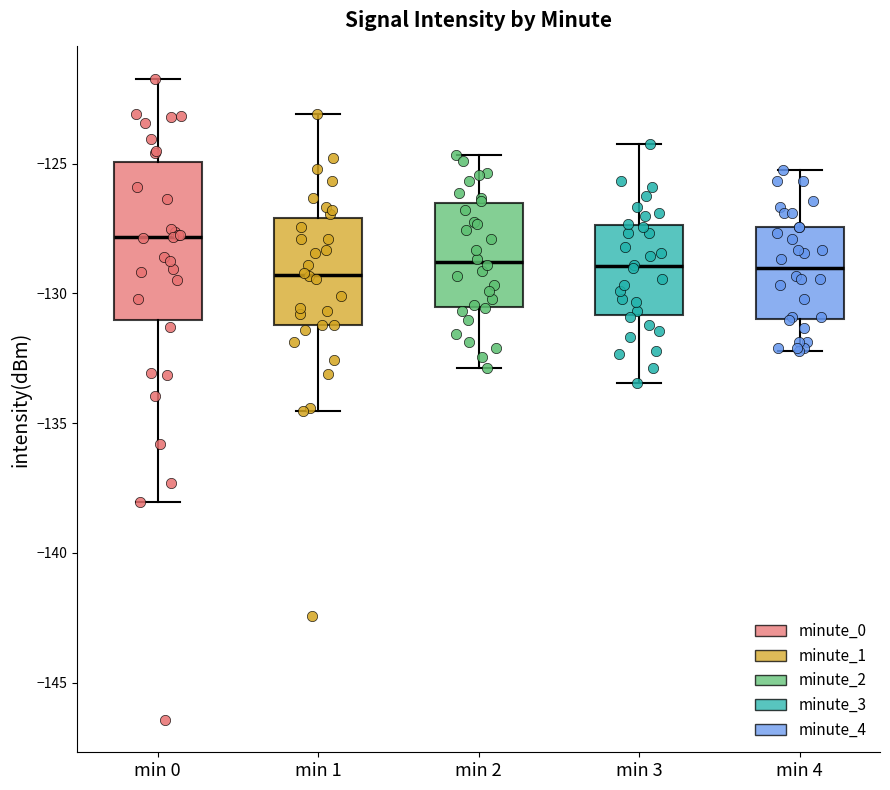

Reading left to right, read every box against the y-axis: the position of its median line, the range the box covers, and the ends of its whiskers. The values are not printed on the chart, so give them approximately, as read against the axis.

min 0: median -128.0, box -131.0 to -125.0, whiskers -138.0 to -121.5
min 1: median -129.5, box -131.0 to -127.0, whiskers -134.5 to -123.0
min 2: median -129.0, box -130.5 to -126.5, whiskers -133.0 to -124.5
min 3: median -129.0, box -131.0 to -127.5, whiskers -133.5 to -124.0
min 4: median -129.0, box -131.0 to -127.5, whiskers -132.0 to -125.0